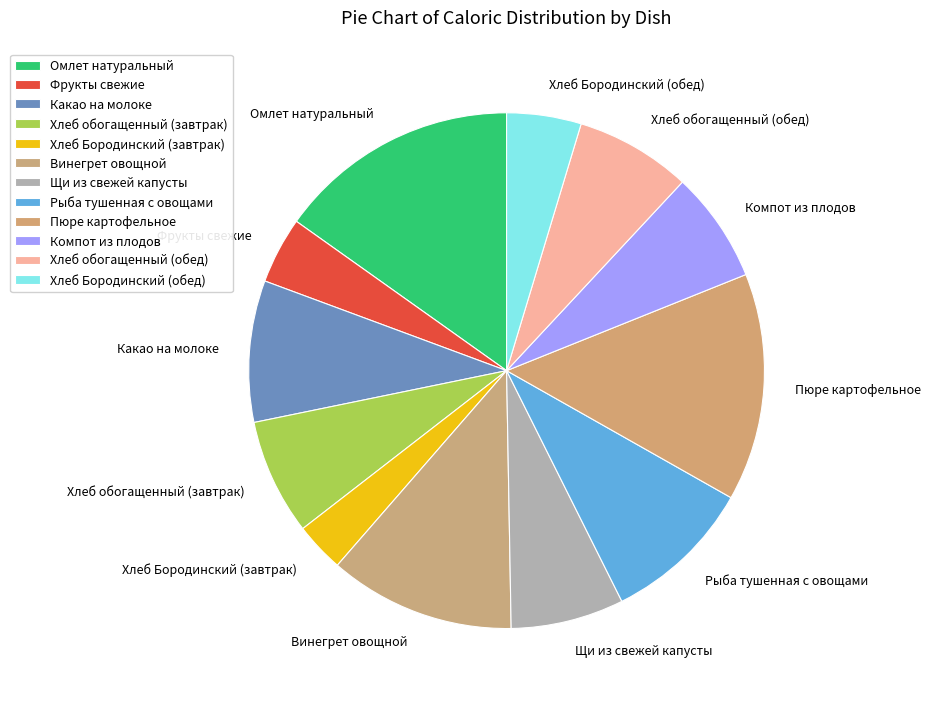

Which category has the biggest portion of the pie?

Омлет натуральный